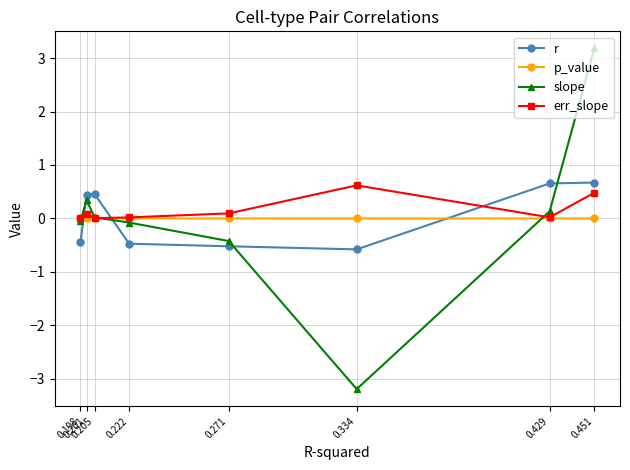

Count the number of data series in this chart.

4